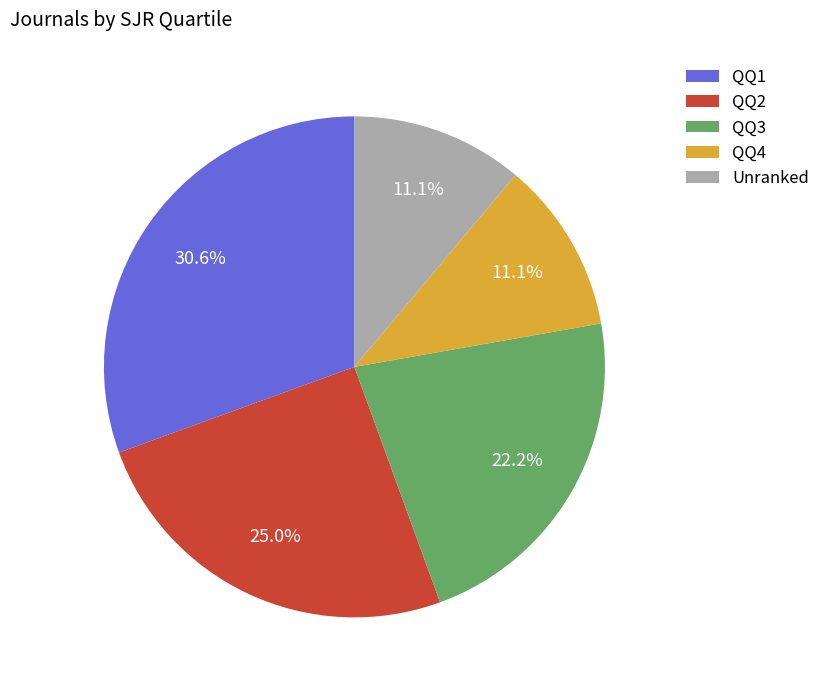

Which slice is the largest?

QQ1